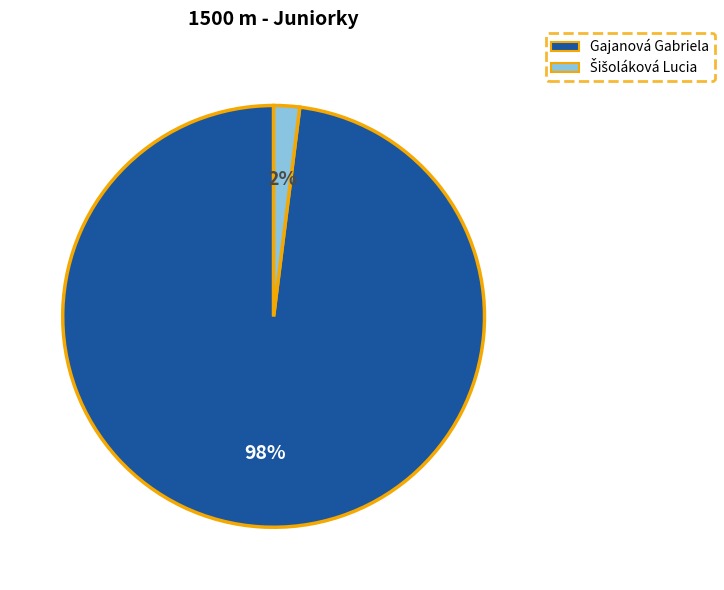

Does Gajanová Gabriela account for over 50% of the chart?

Yes